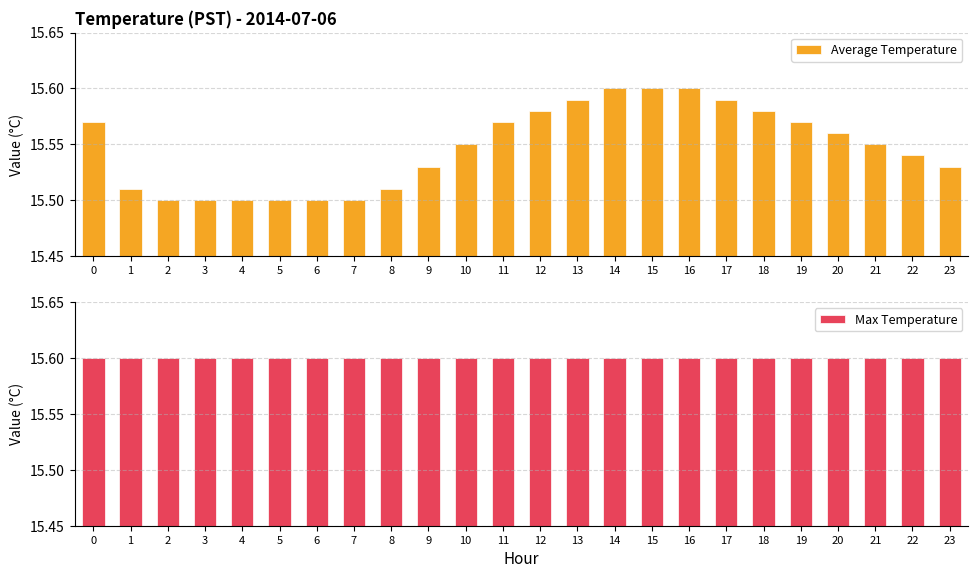

What is the value of the Max Temperature bar at the 21st from the left?

15.6